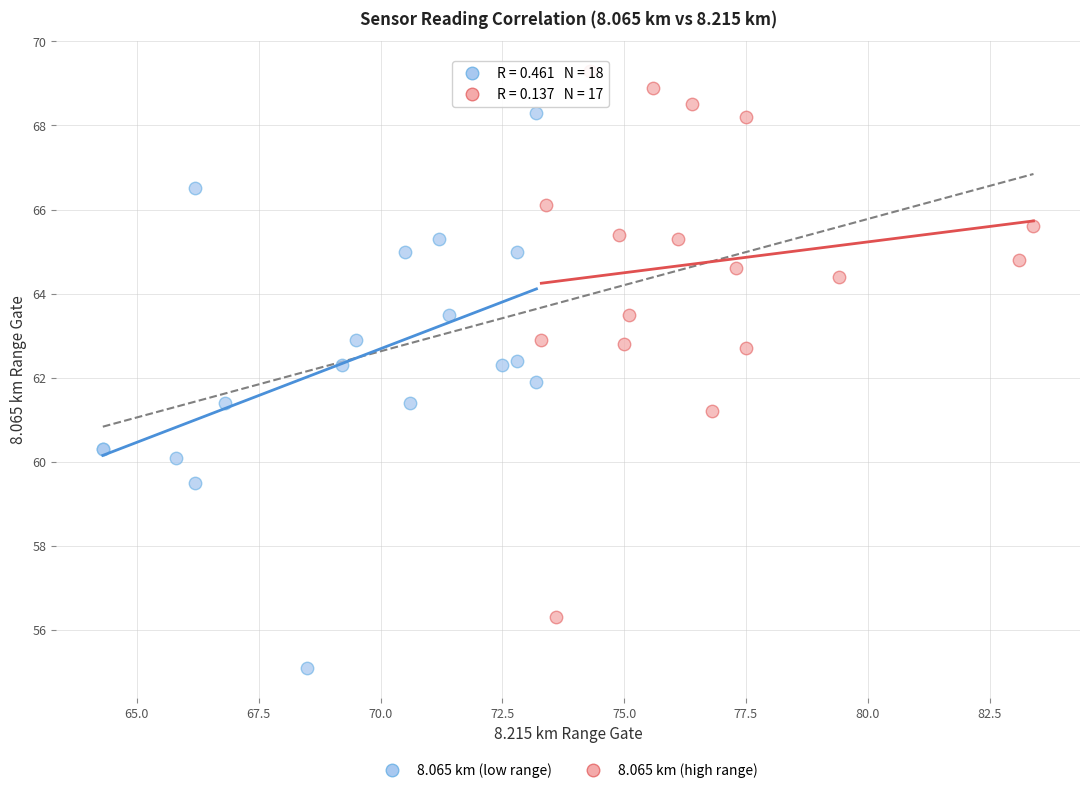

Which series reaches the maximum Y coordinate?

8.065 km (high range)